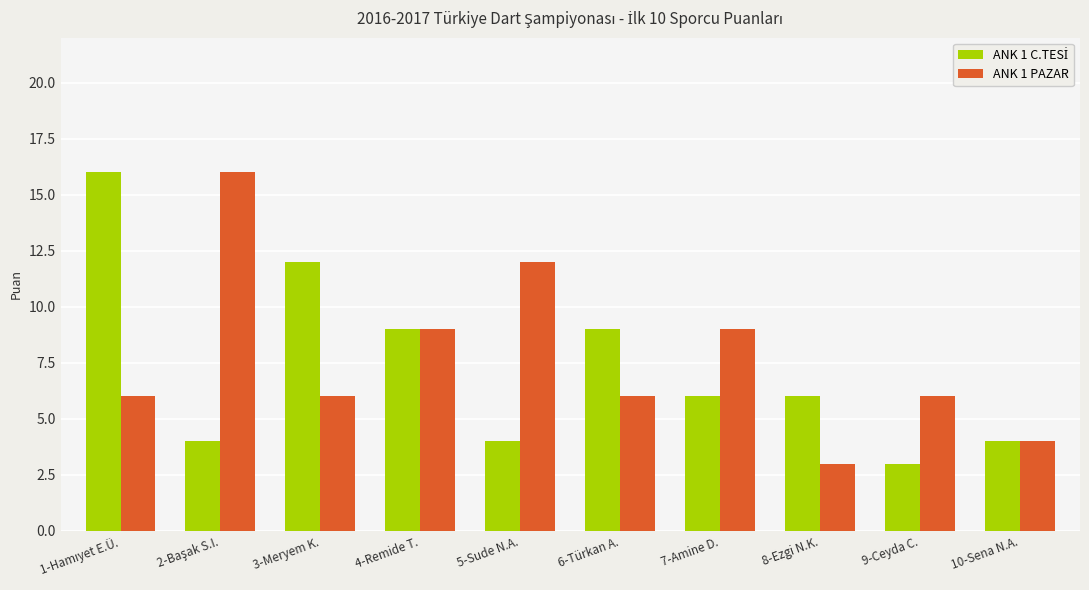

What is the total value across all series at 3-Meryem K.?

18